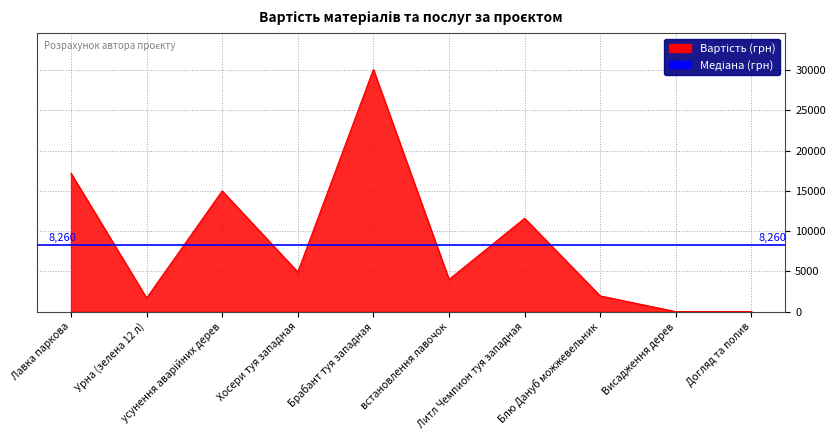

What is the value of the 2nd point from the left?

1692